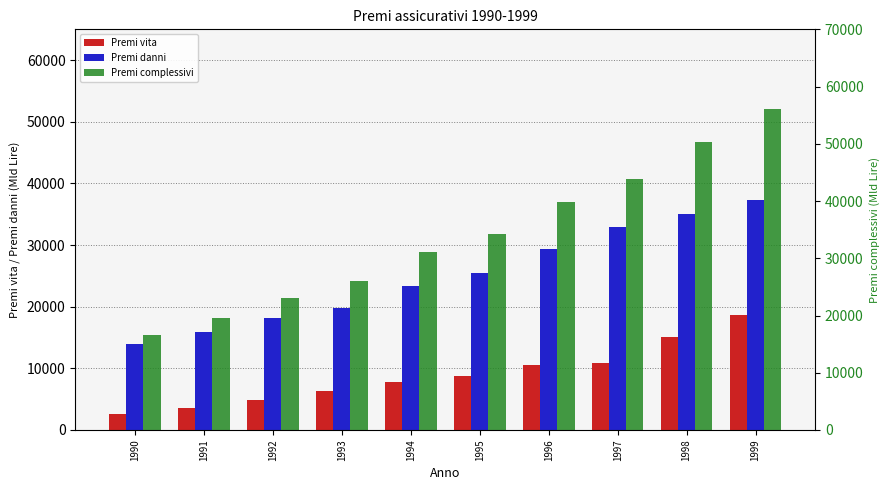

How many bars are there in each group?

3